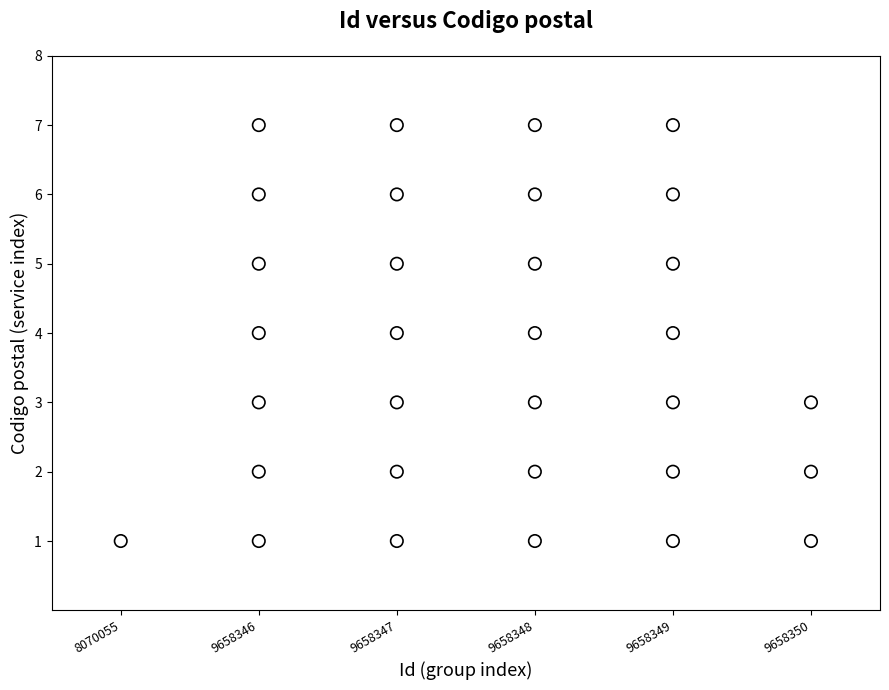

What is the range of X values (max minus min)?

5